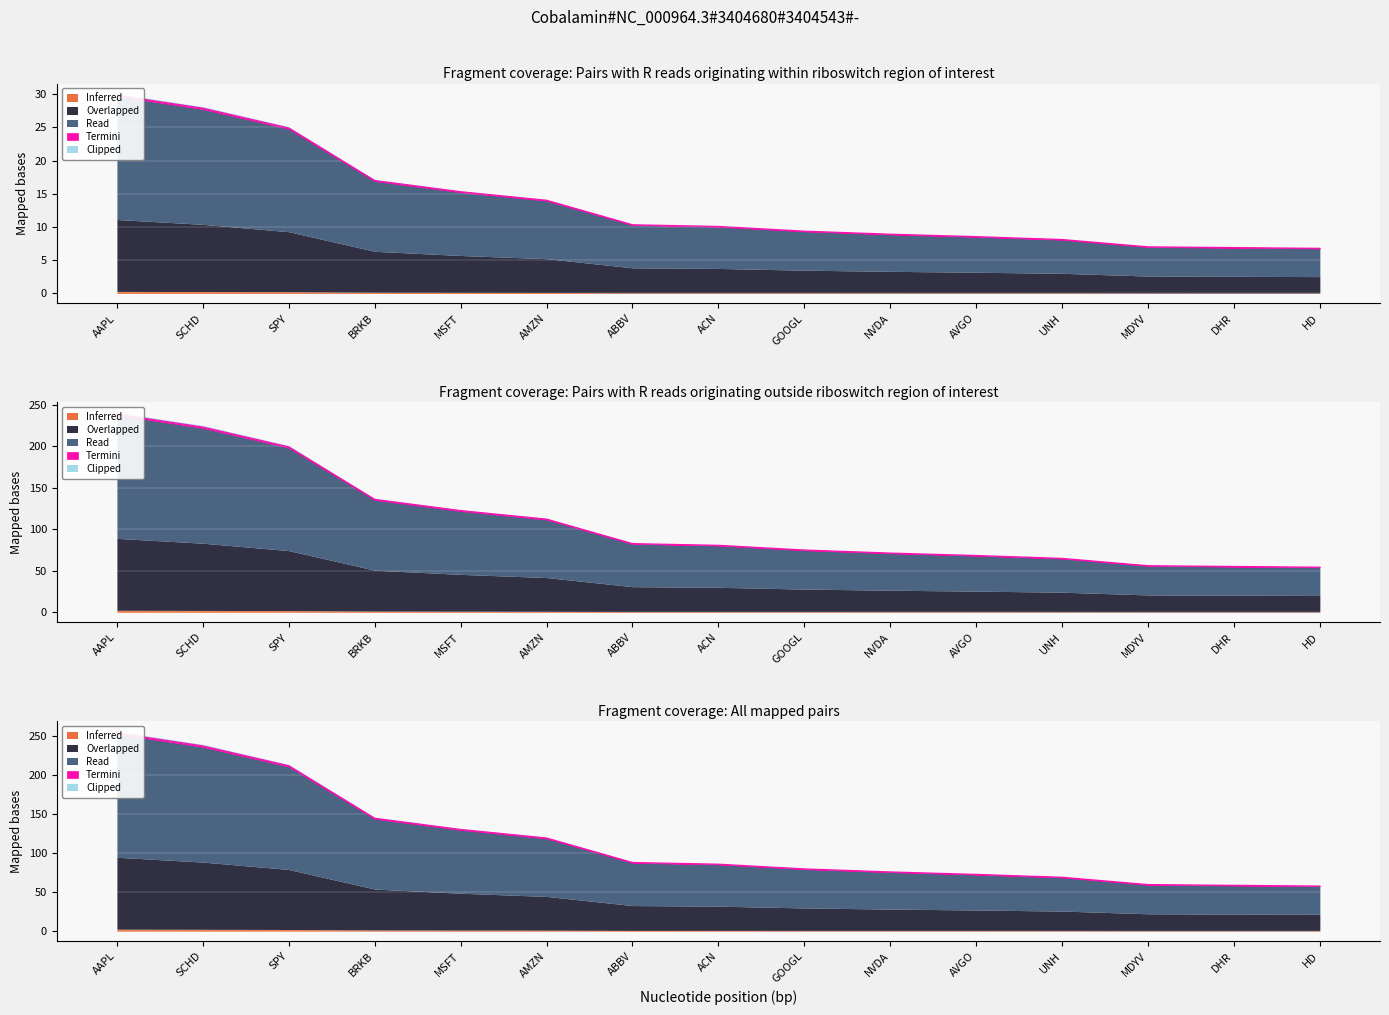

What is the sum of all values?

205.2